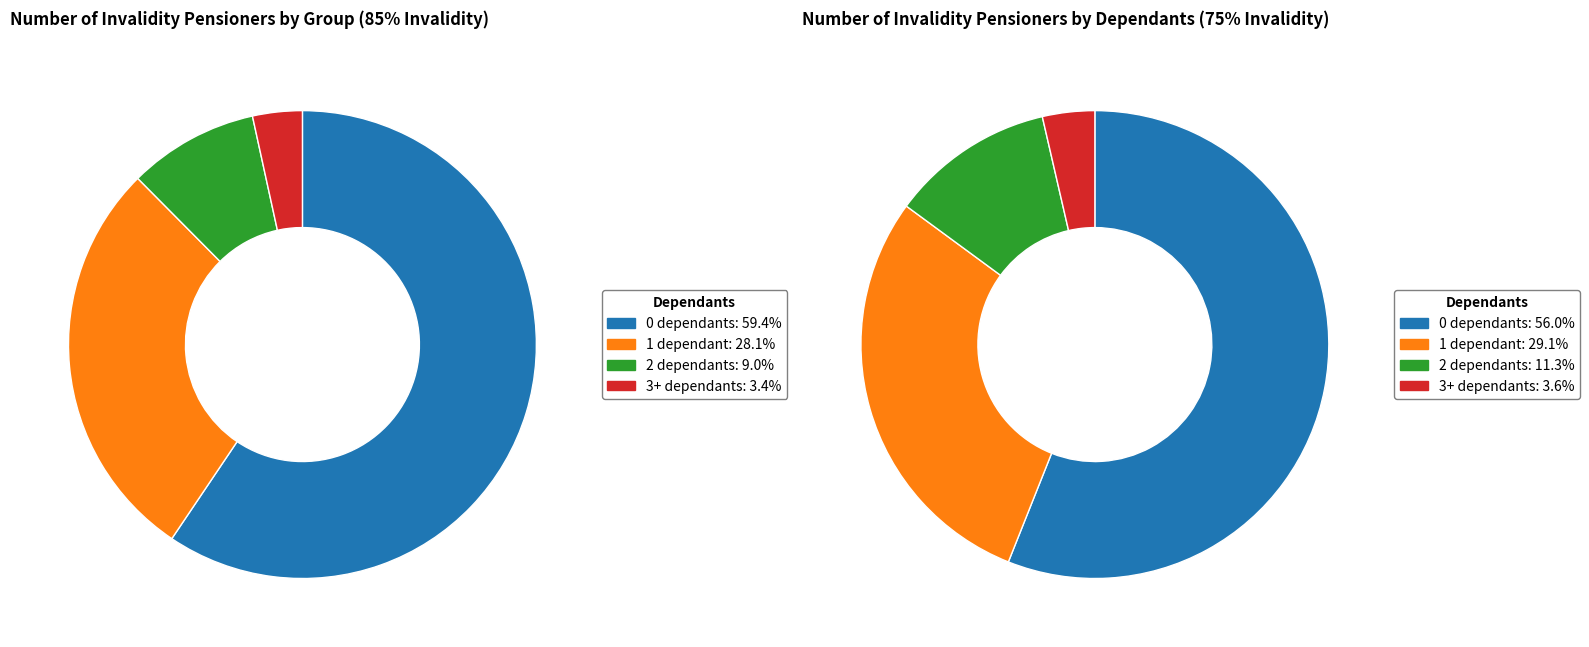

To the nearest percent, what percentage of the pie is 1 dependant?

28%